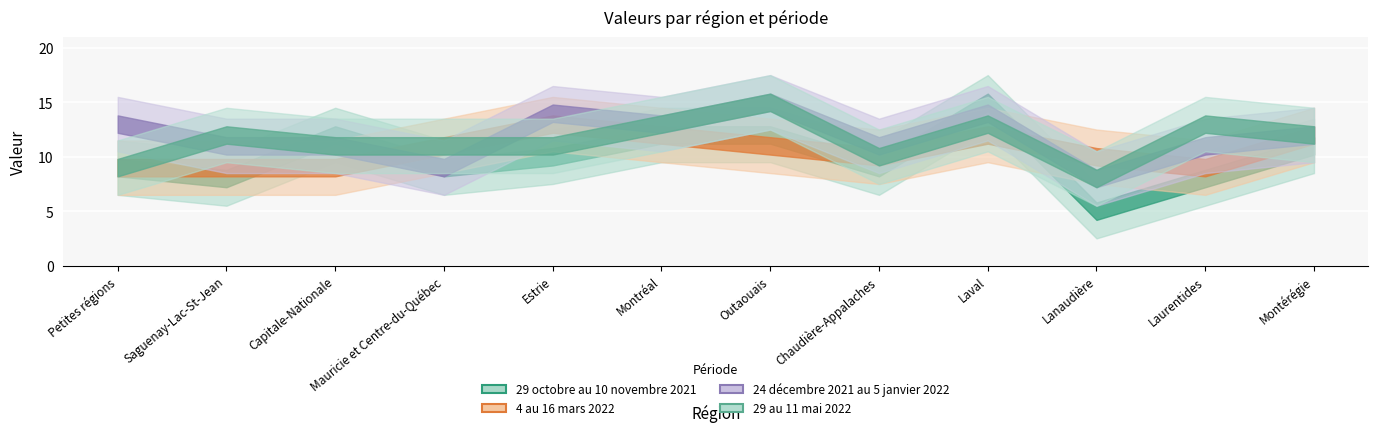

Reading left to right, list all the values displayed in this chart.

29 octobre au 10 novembre 2021: Petites régions=9	Saguenay-Lac-St-Jean=8	Capitale-Nationale=12	Mauricie et Centre-du-Québec=9	Estrie=10	Montréal=12	Outaouais=12	Chaudière-Appalaches=9	Laval=15	Lanaudière=5	Laurentides=8	Montérégie=11
4 au 16 mars 2022: Petites régions=9	Saguenay-Lac-St-Jean=9	Capitale-Nationale=9	Mauricie et Centre-du-Québec=11	Estrie=13	Montréal=12	Outaouais=11	Chaudière-Appalaches=10	Laval=12	Lanaudière=10	Laurentides=9	Montérégie=12
24 décembre 2021 au 5 janvier 2022: Petites régions=13	Saguenay-Lac-St-Jean=11	Capitale-Nationale=11	Mauricie et Centre-du-Québec=9	Estrie=14	Montréal=13	Outaouais=15	Chaudière-Appalaches=11	Laval=14	Lanaudière=8	Laurentides=11	Montérégie=12
29 au 11 mai 2022: Petites régions=9	Saguenay-Lac-St-Jean=12	Capitale-Nationale=11	Mauricie et Centre-du-Québec=11	Estrie=11	Montréal=13	Outaouais=15	Chaudière-Appalaches=10	Laval=13	Lanaudière=8	Laurentides=13	Montérégie=12